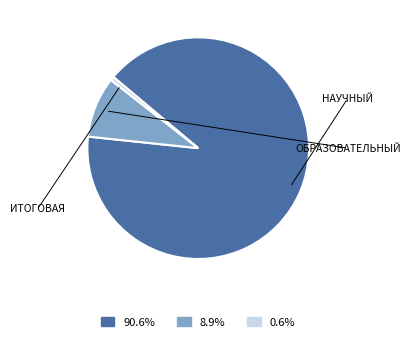

Count the number of slices in the pie.

3